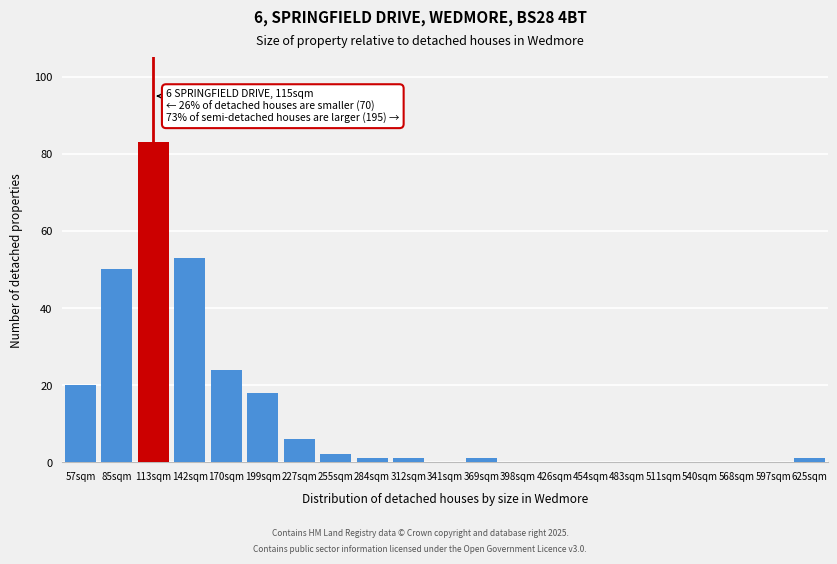

Reading left to right, list all the values displayed in this chart.

57sqm=20	85sqm=50	113sqm=83	142sqm=53	170sqm=24	199sqm=18	227sqm=6	255sqm=2	284sqm=1	312sqm=1	341sqm=0	369sqm=1	398sqm=0	426sqm=0	454sqm=0	483sqm=0	511sqm=0	540sqm=0	568sqm=0	597sqm=0	625sqm=1